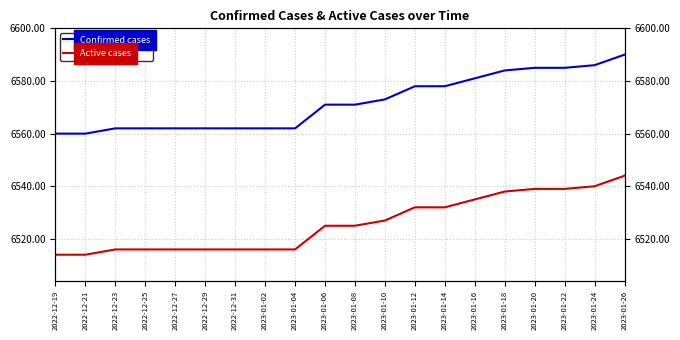

At which category is the sum across all series the highest?

2023-01-26